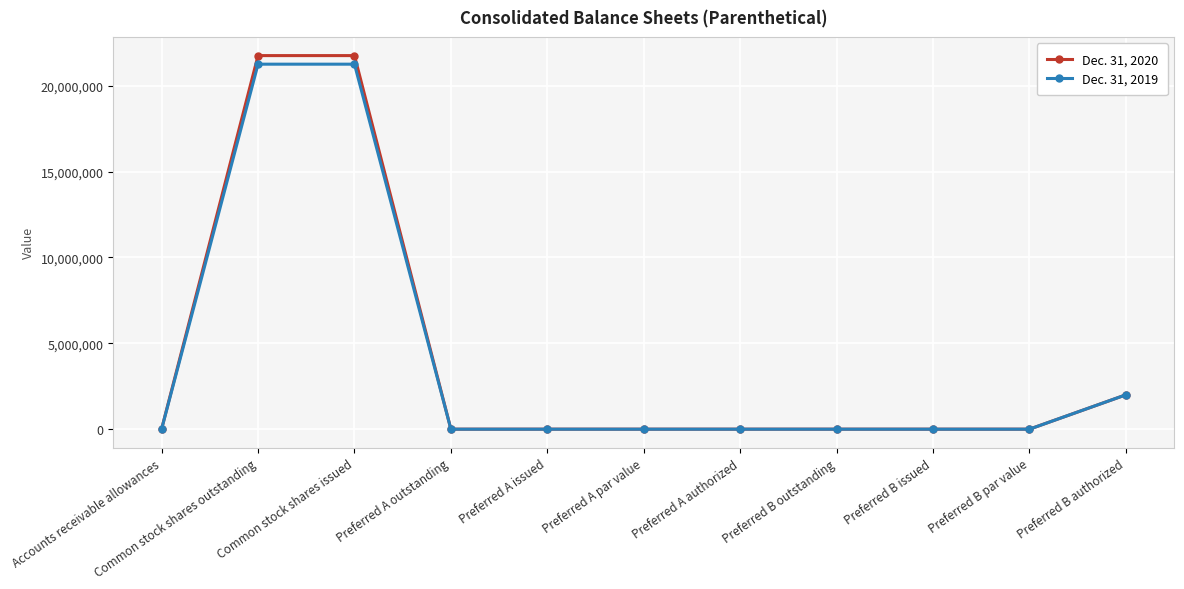

Which series has the widest spread of values?

Dec. 31, 2020